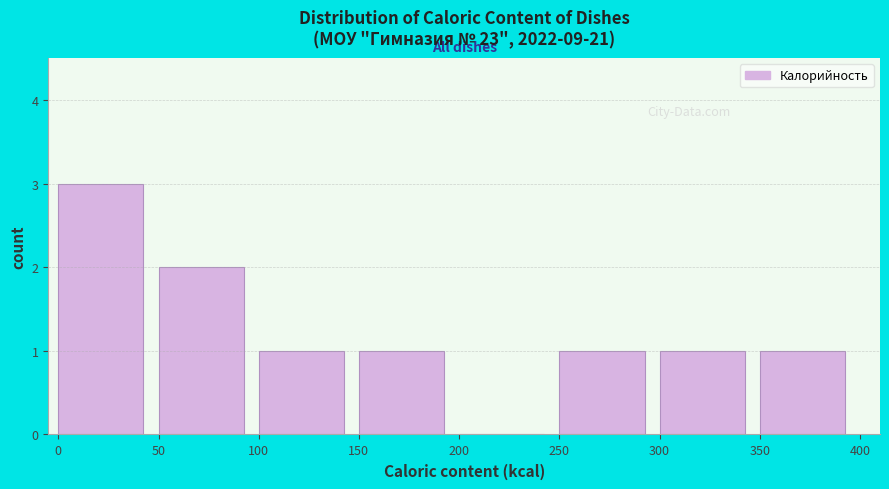

Reading left to right, list every bar in this chart as the range it spans on the x-axis followed by its height. The values are not printed on the chart, so give them approximately, as read against the axis.

0 to 50: 3
50 to 100: 2
100 to 150: 1
150 to 200: 1
200 to 250: 0
250 to 300: 1
300 to 350: 1
350 to 400: 1